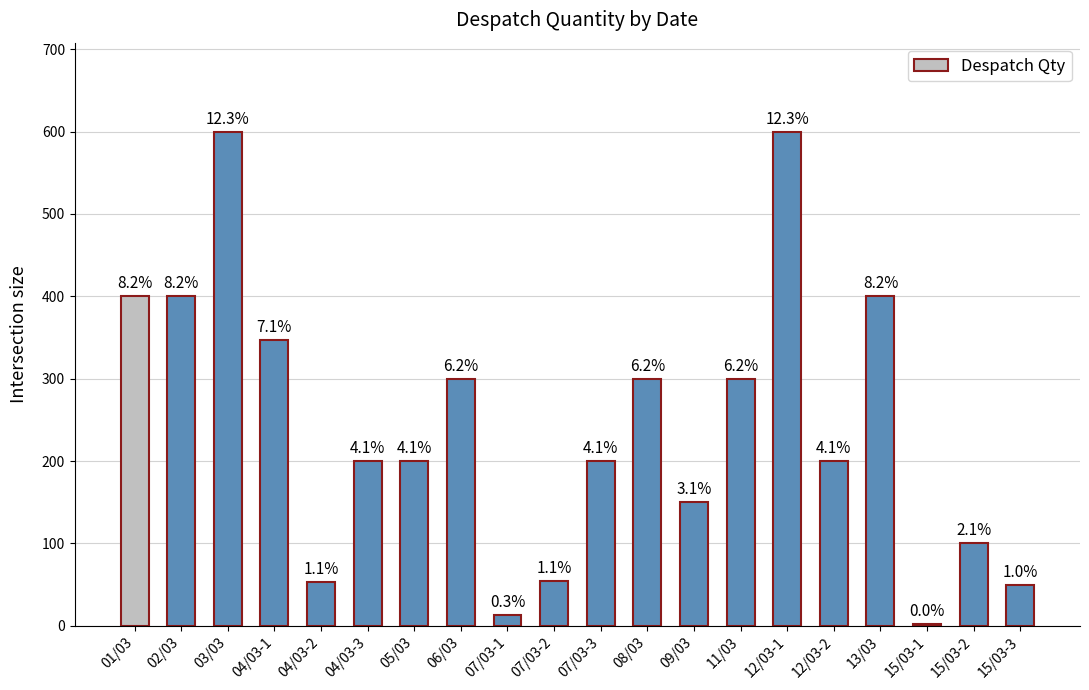

Are the bars horizontal?

No